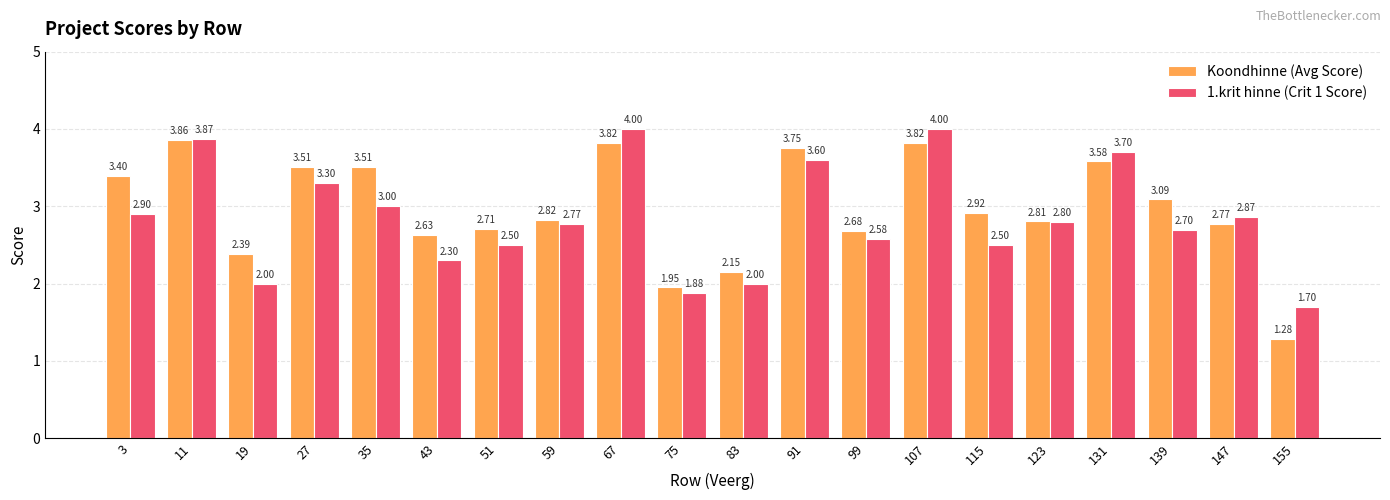

The 1.krit hinne (Crit 1 Score) series shows 2.9 at 147. True or false?

True